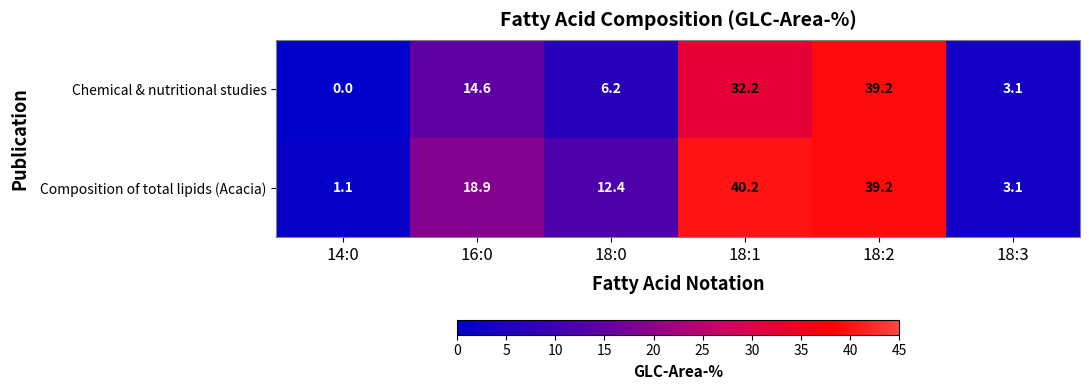

What is the total value across all series at 14:0?

1.1